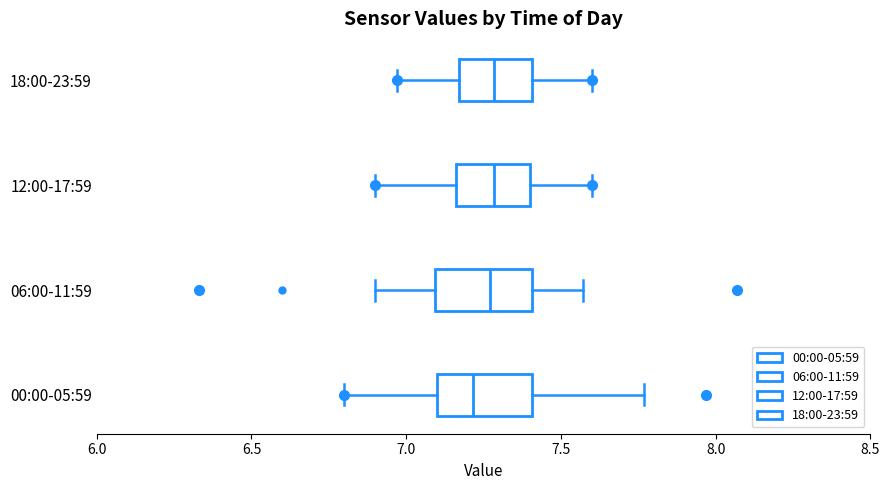

Where is the right edge of the box for 12:00-17:59 on the x-axis? The values are not printed on the chart, so give them approximately, as read against the axis.

7.40